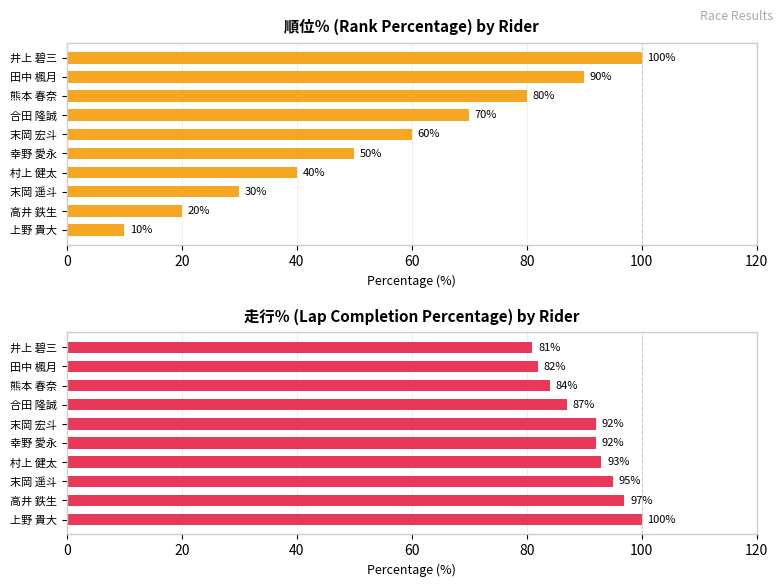

True or false: 順位％ has a value of 155 at 井上 碧三.

False